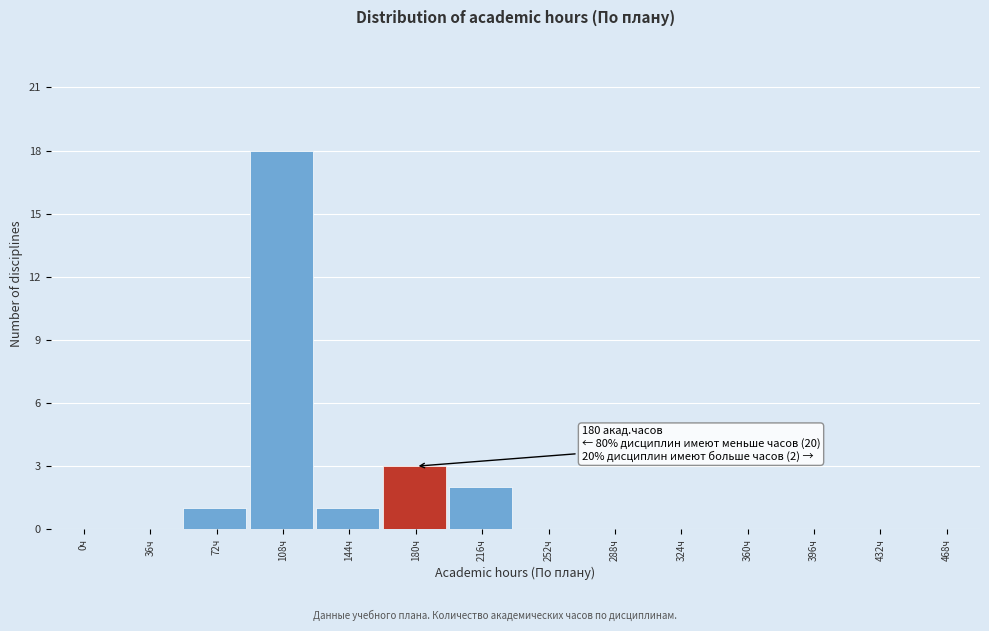

Reading left to right, transcribe all the data shown in this chart.

0ч=0	36ч=0	72ч=1	108ч=18	144ч=1	180ч=3	216ч=2	252ч=0	288ч=0	324ч=0	360ч=0	396ч=0	432ч=0	468ч=0